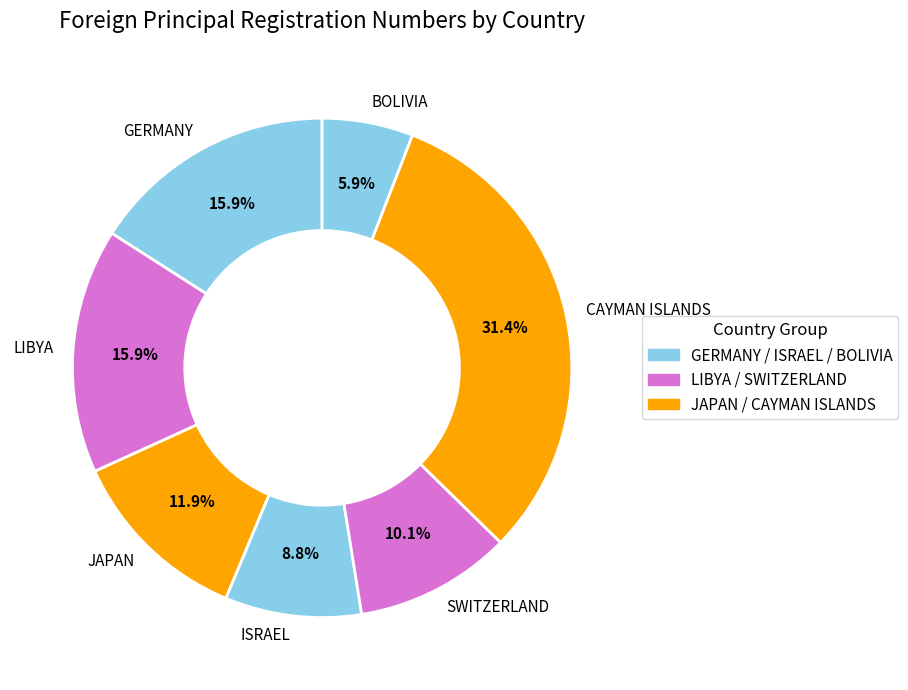

To the nearest percent, what is the difference between the largest and smallest slice percentages?

26%